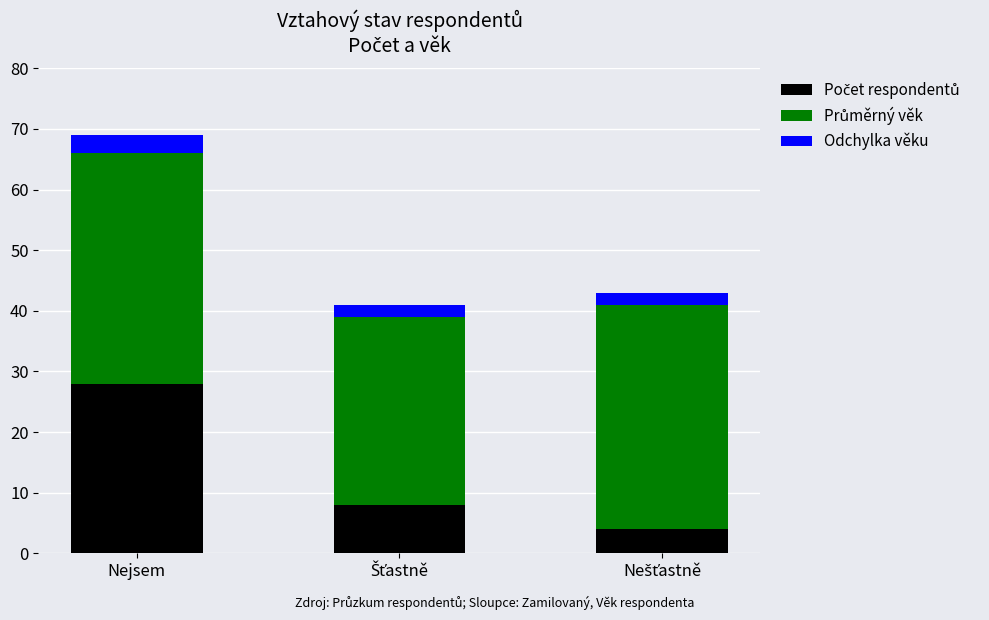

At which category is the sum across all series the highest?

Nejsem